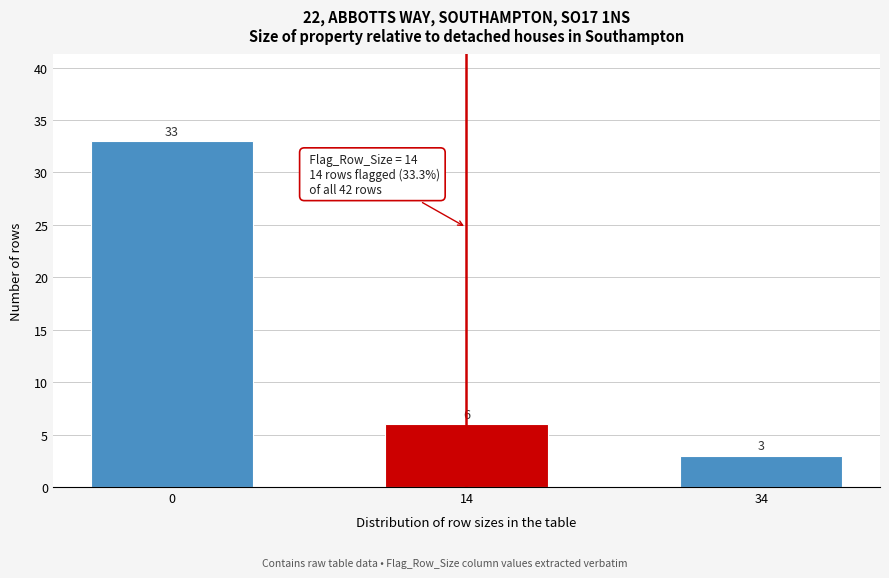

Reading right to left, extract all data points from this chart.

3	6	33